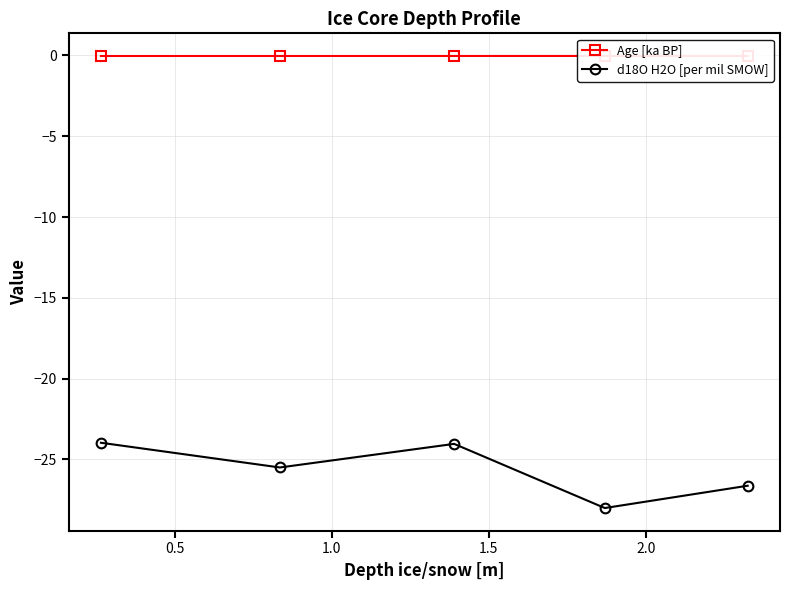

How many interior local peaks does the d18O H2O [per mil SMOW] series have?

1